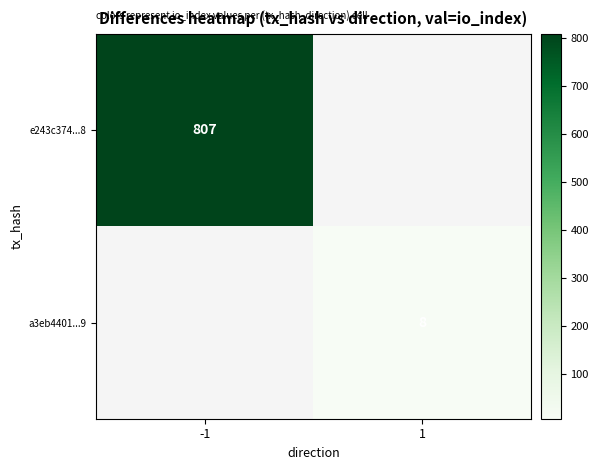

The a3eb4401...9 series shows 8 at 1. True or false?

True